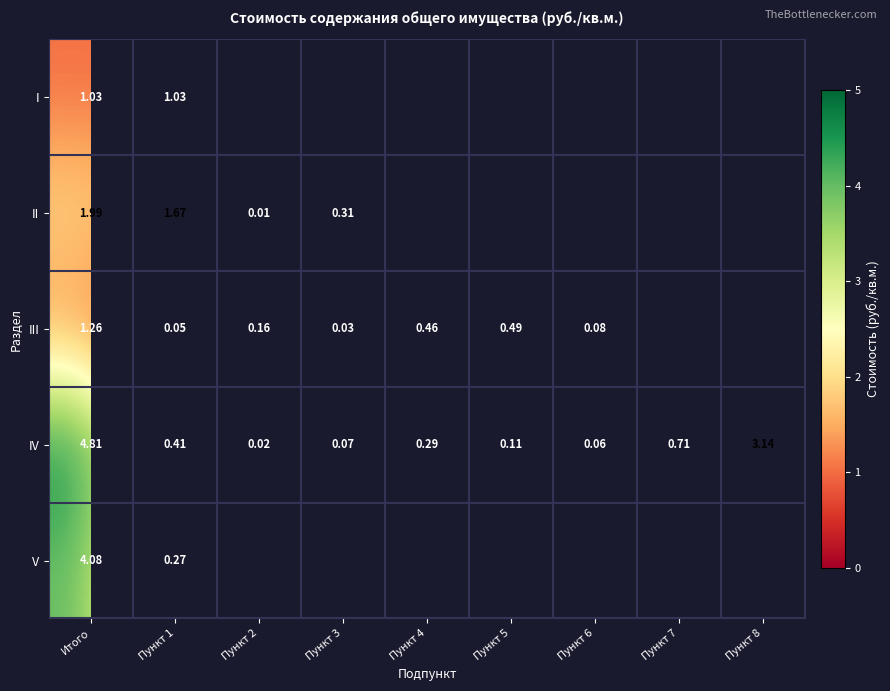

Rank the series at Пункт 1 from lowest to highest value.

III, V, IV, I, II